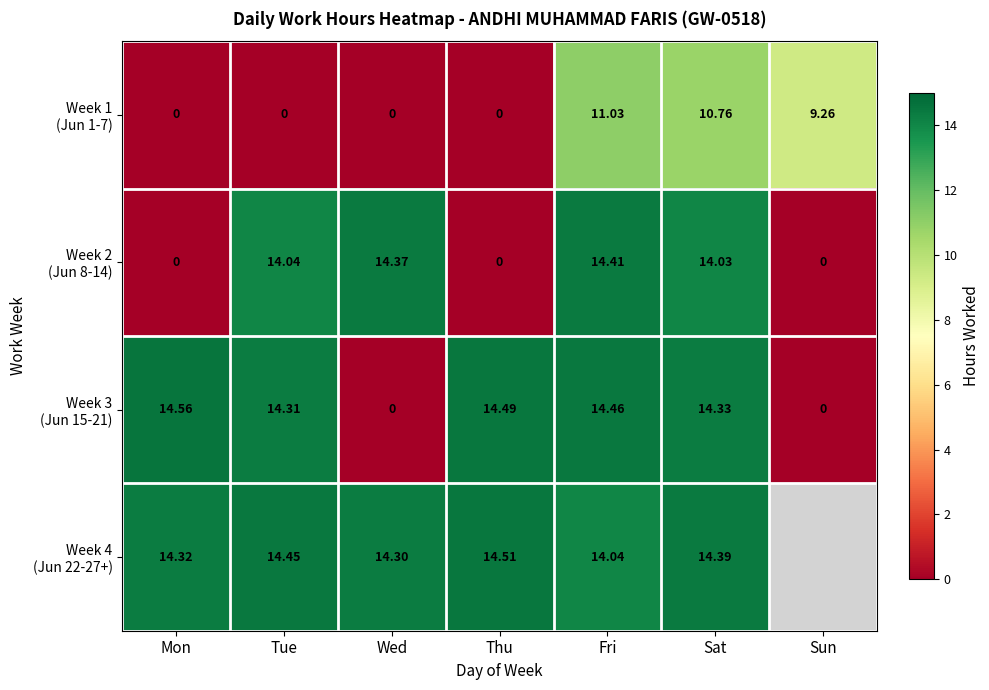

The value of Week 2 (Jun 8-14) at Mon is 0.0. True or false?

True